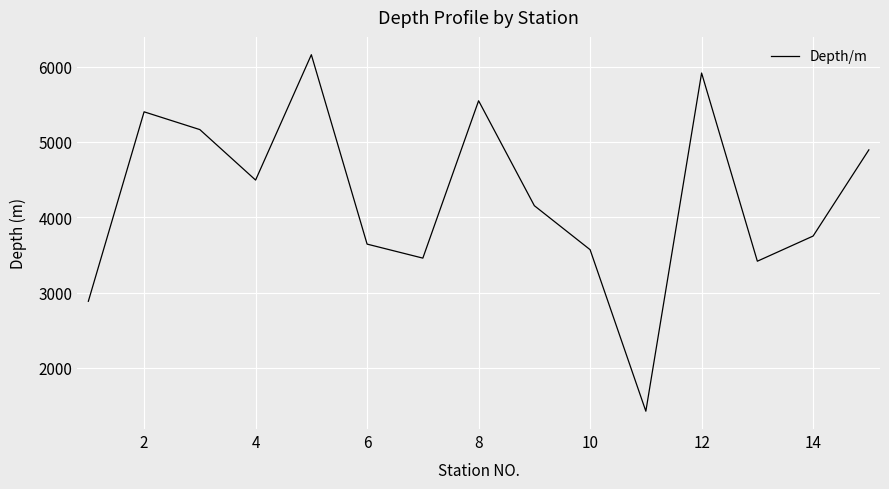

What is the smallest value displayed?

1426